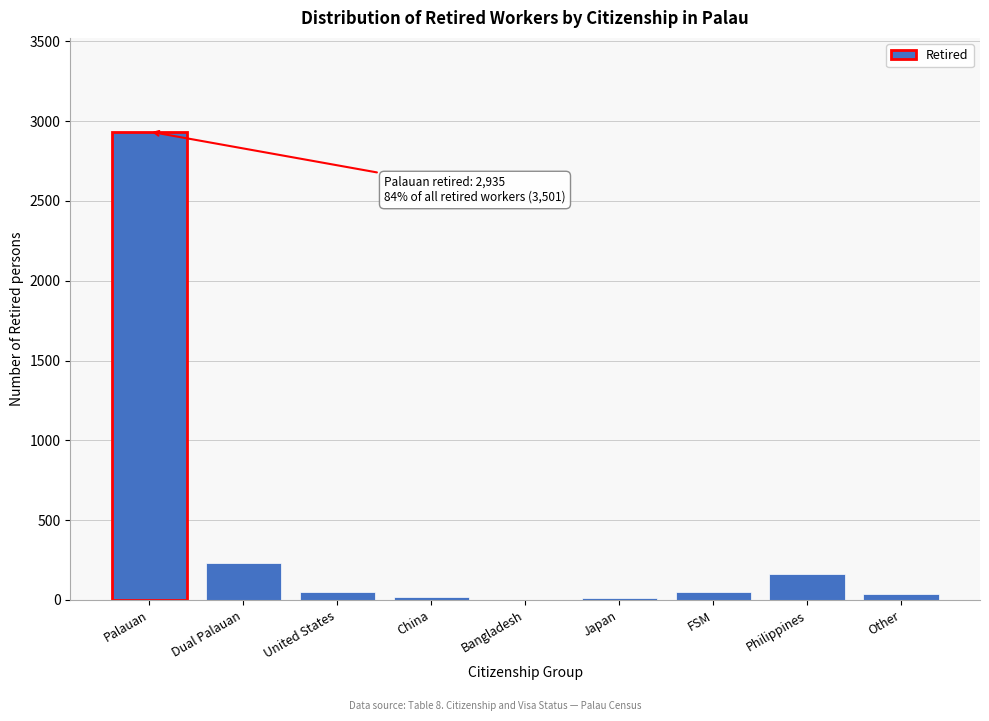

Where is the data nearest to the value 1468?

Dual Palauan